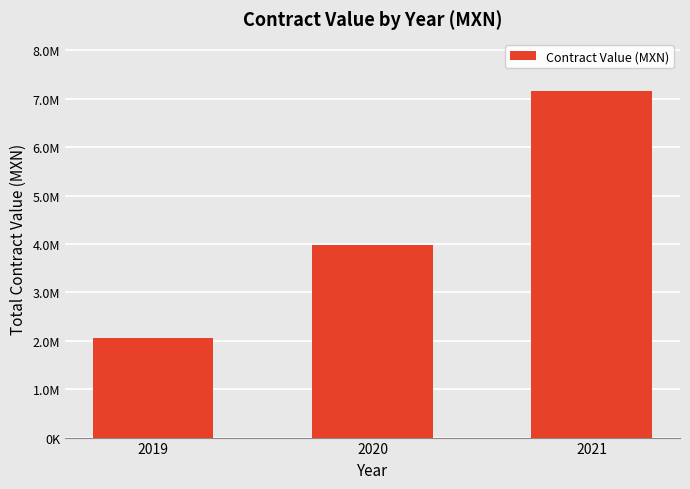

Reading left to right, transcribe all the data shown in this chart.

2067659.3	3971706.1	7163417.4